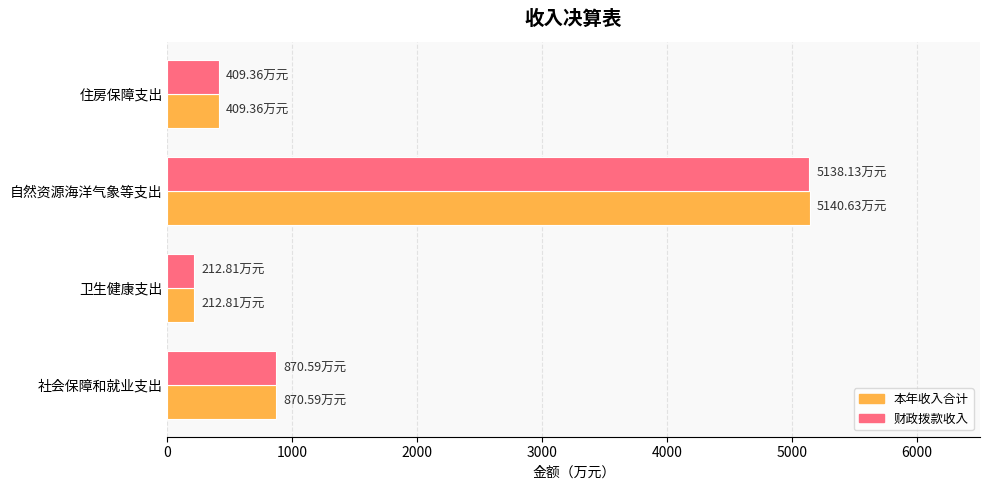

What is the highest value of the 财政拨款收入 series?

5138.1